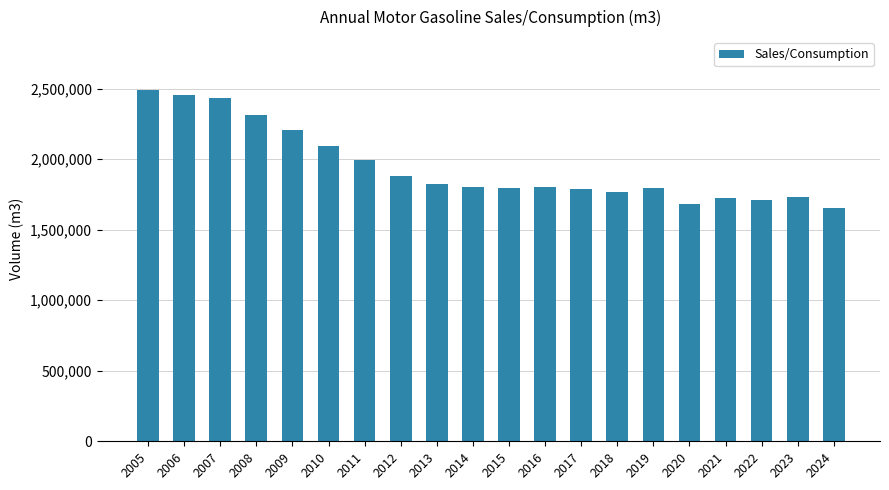

What is the change in value from 2013 to 2022?

-117420